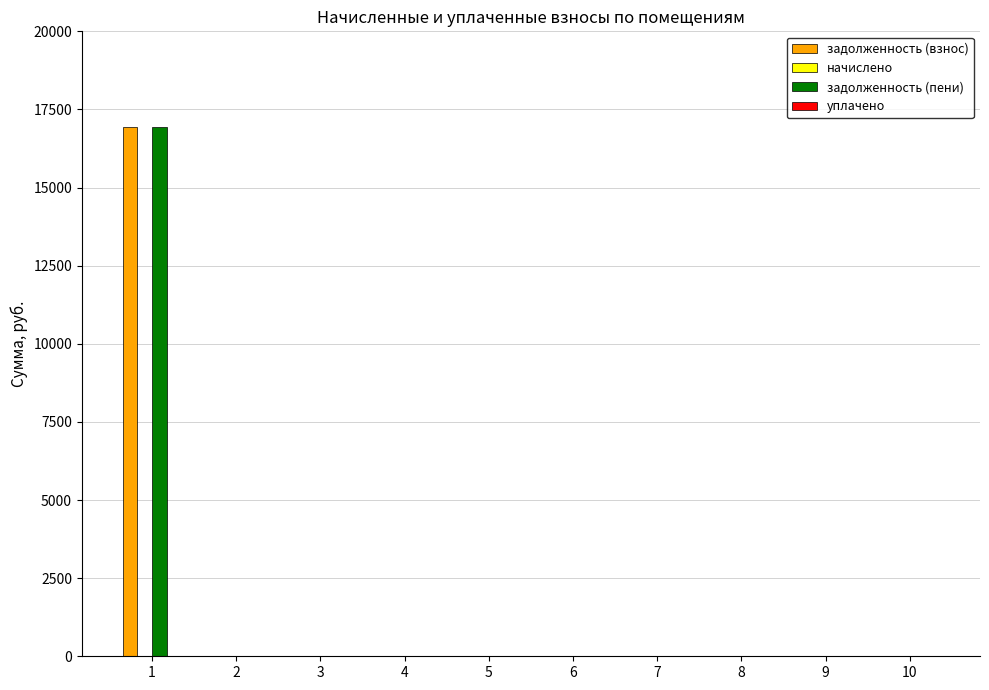

Reading left to right, list all the values displayed in this chart.

задолженность (взнос): 1=16940.6	2=0.0	3=0.0	4=0.0	5=0.0	6=0.0	7=0.0	8=0.0	9=0.0	10=0.0
задолженность (пени): 1=16940.6	2=0.0	3=0.0	4=0.0	5=0.0	6=0.0	7=0.0	8=0.0	9=0.0	10=0.0